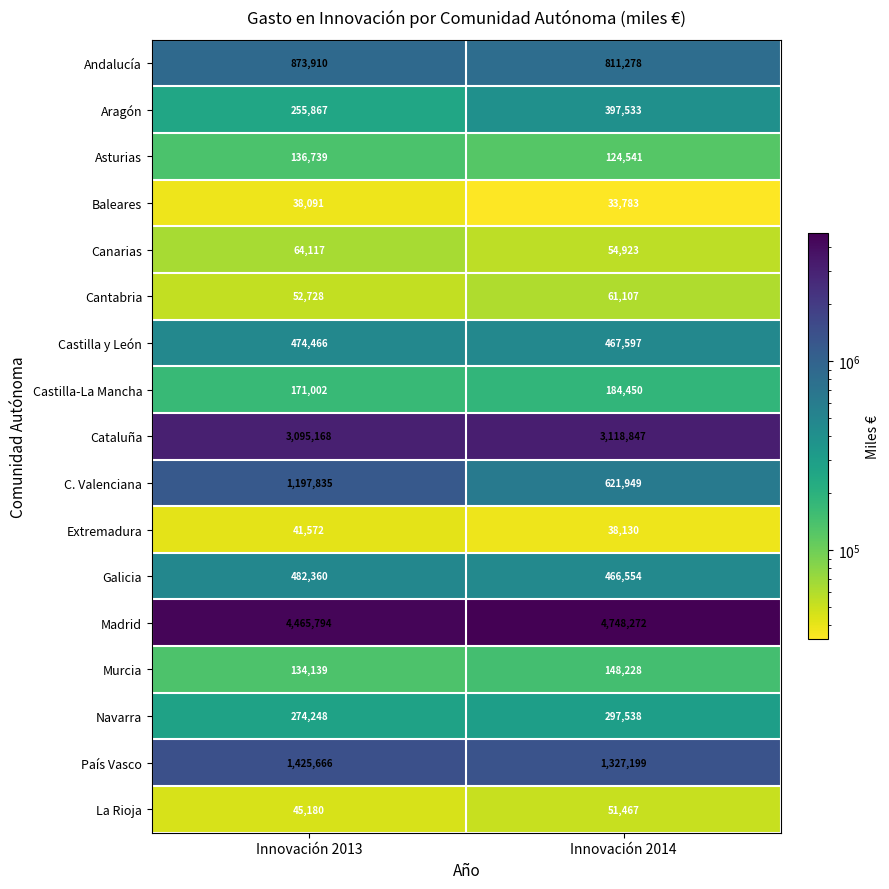

Rank the series at Innovación 2014 from highest to lowest value.

Madrid, Cataluña, País Vasco, Andalucía, C. Valenciana, Castilla y León, Galicia, Aragón, Navarra, Castilla-La Mancha, Murcia, Asturias, Cantabria, Canarias, La Rioja, Extremadura, Baleares